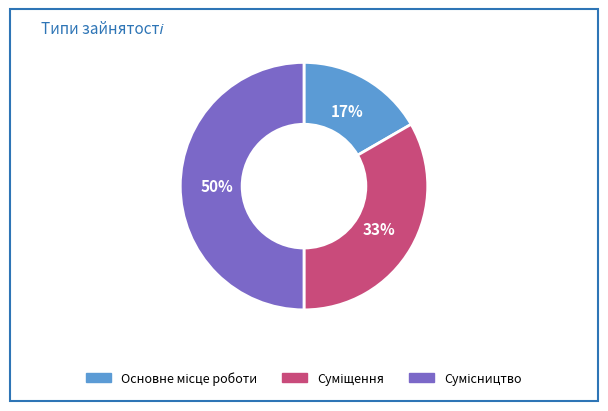

To the nearest percent, what is the difference between the largest and smallest slice percentages?

33%